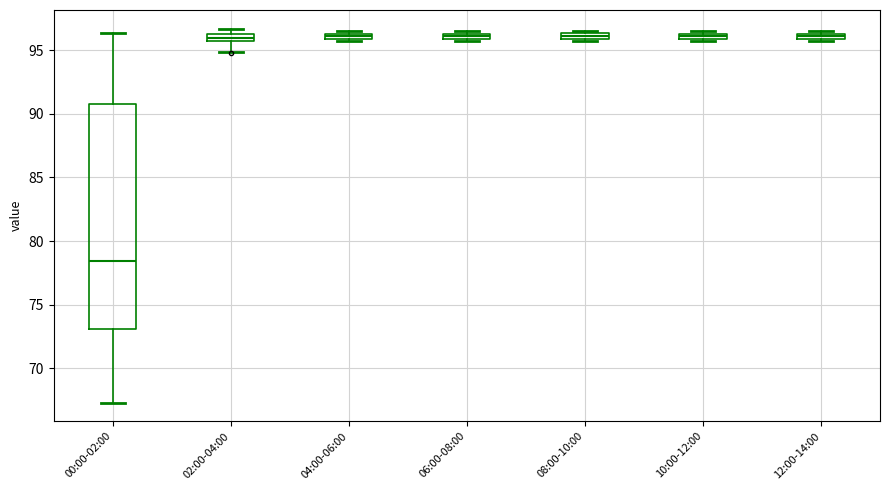

Where is the upper edge of the box for 06:00-08:00 on the y-axis? The values are not printed on the chart, so give them approximately, as read against the axis.

96.5